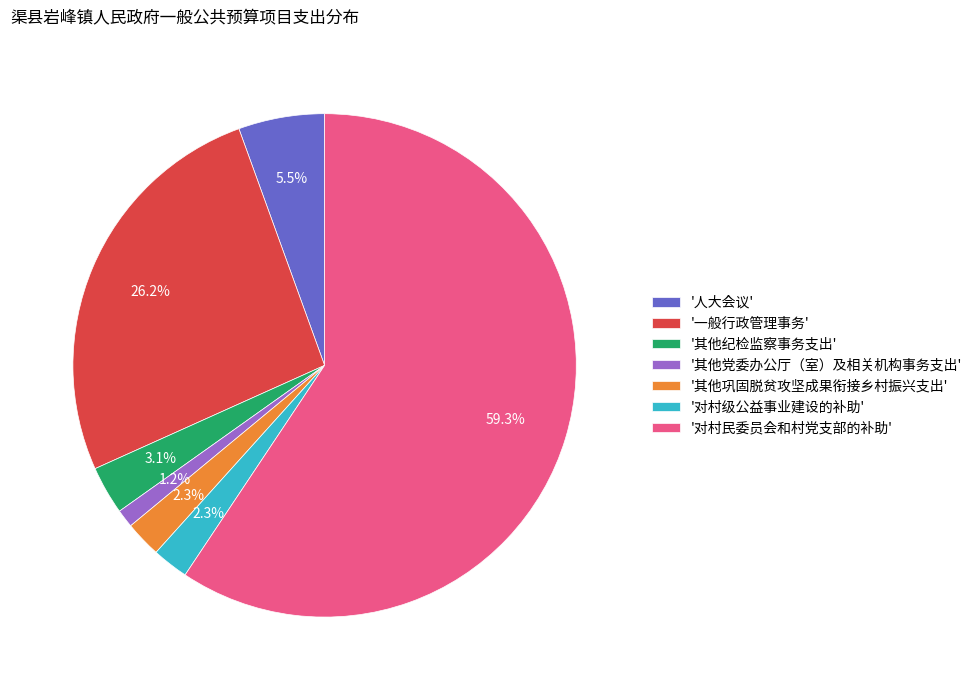

Which has a higher value, '对村民委员会和村党支部的补助' or '其他党委办公厅（室）及相关机构事务支出'?

'对村民委员会和村党支部的补助'